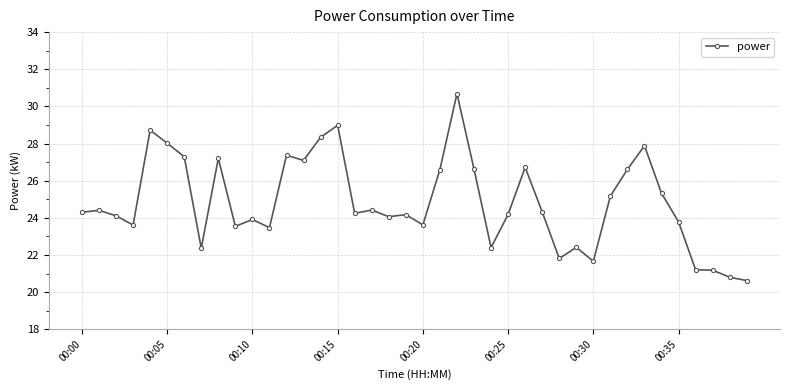

What is the value of the 24th point from the left?

26.6